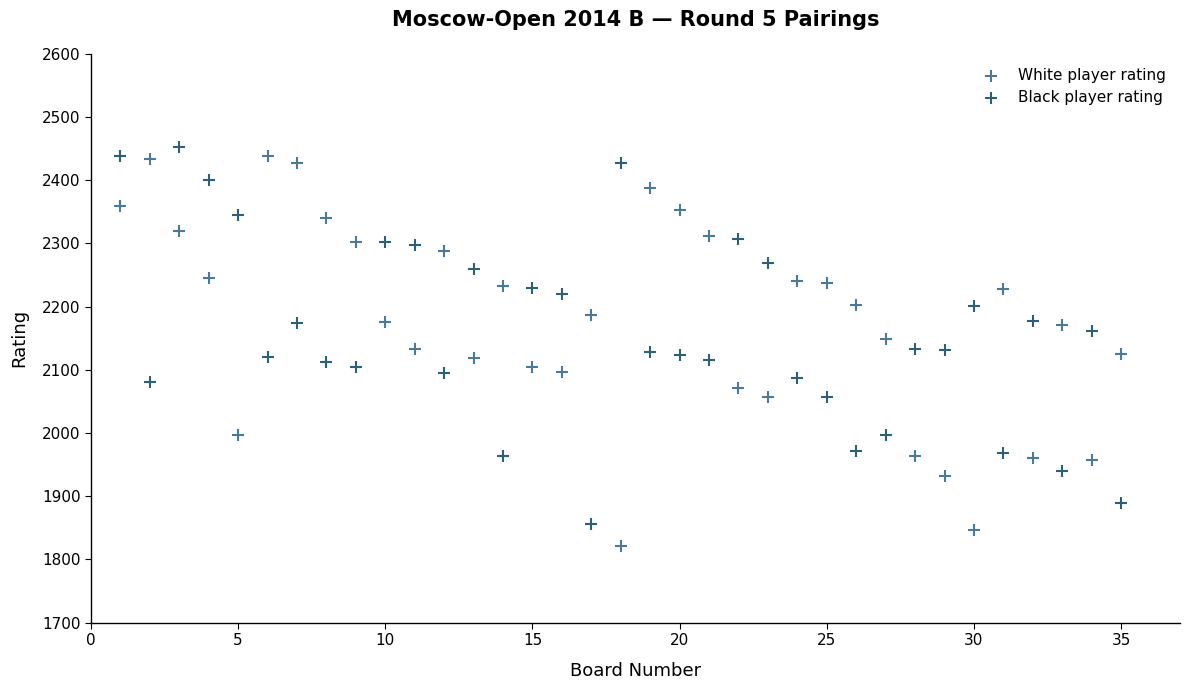

What is the X range (max minus min) for the scatter plot?

34